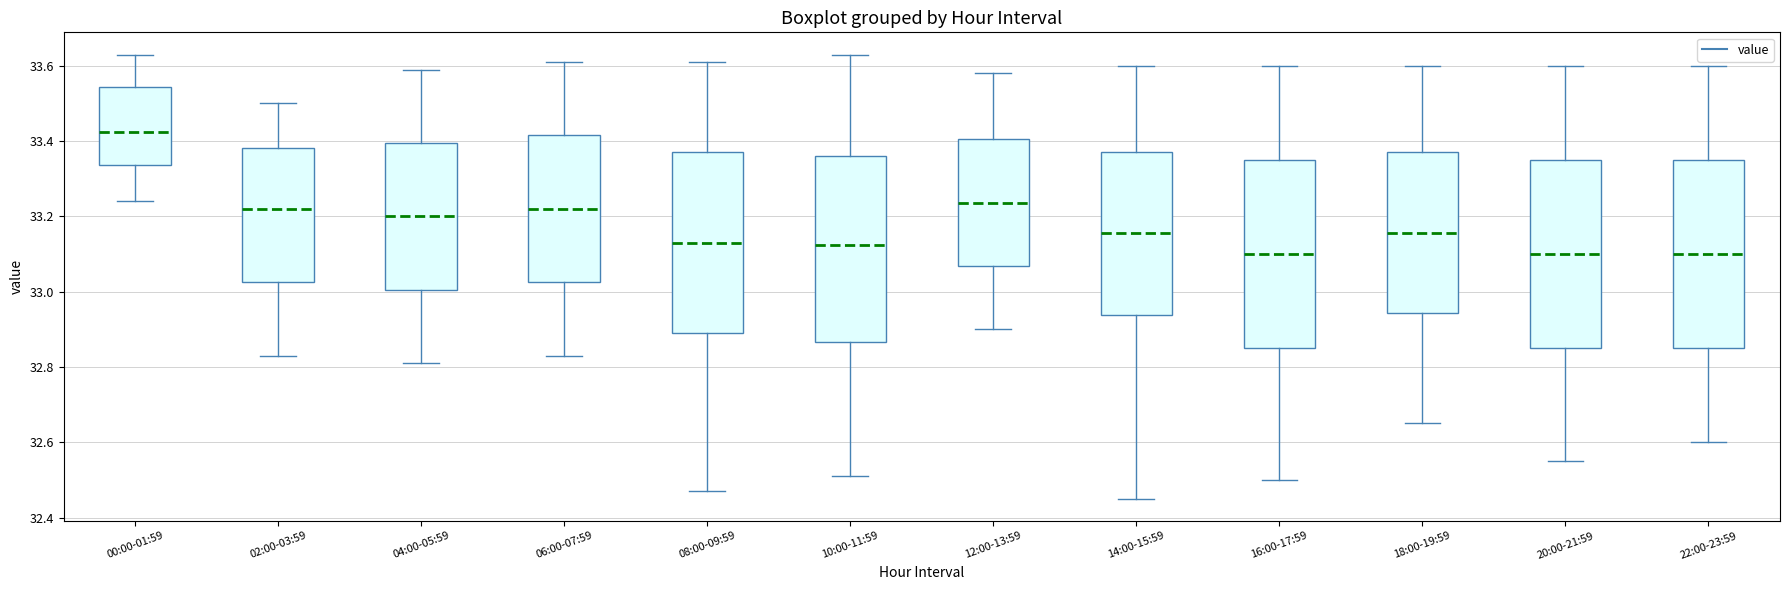

Reading left to right, read every box against the y-axis: the position of its median line, the range the box covers, and the ends of its whiskers. The values are not printed on the chart, so give them approximately, as read against the axis.

00:00-01:59: median 33.42, box 33.34 to 33.54, whiskers 33.24 to 33.64
02:00-03:59: median 33.22, box 33.02 to 33.38, whiskers 32.84 to 33.50
04:00-05:59: median 33.20, box 33.00 to 33.40, whiskers 32.82 to 33.60
06:00-07:59: median 33.22, box 33.02 to 33.42, whiskers 32.84 to 33.62
08:00-09:59: median 33.14, box 32.90 to 33.38, whiskers 32.48 to 33.62
10:00-11:59: median 33.12, box 32.86 to 33.36, whiskers 32.52 to 33.64
12:00-13:59: median 33.24, box 33.06 to 33.40, whiskers 32.90 to 33.58
14:00-15:59: median 33.16, box 32.94 to 33.38, whiskers 32.46 to 33.60
16:00-17:59: median 33.10, box 32.86 to 33.36, whiskers 32.50 to 33.60
18:00-19:59: median 33.16, box 32.94 to 33.38, whiskers 32.66 to 33.60
20:00-21:59: median 33.10, box 32.86 to 33.36, whiskers 32.56 to 33.60
22:00-23:59: median 33.10, box 32.86 to 33.36, whiskers 32.60 to 33.60